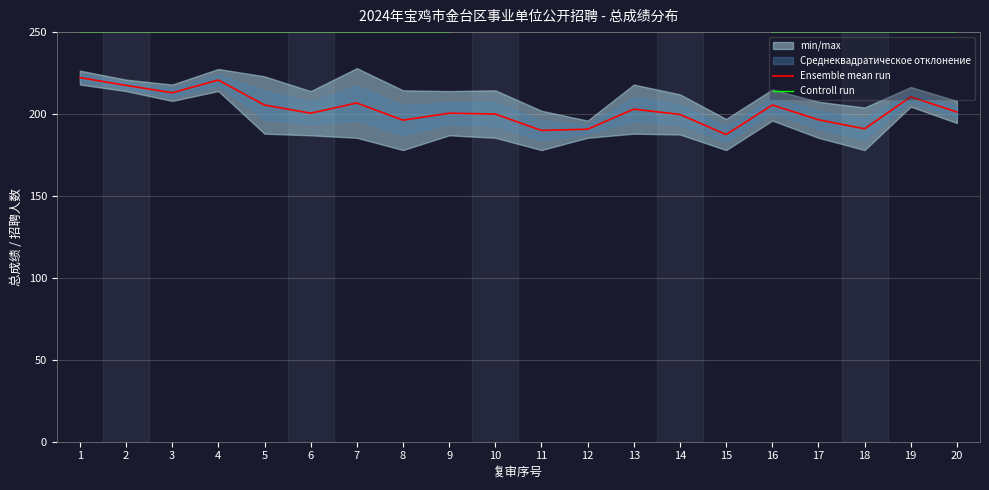

The Ensemble mean run series shows 271.0 at 6. True or false?

False